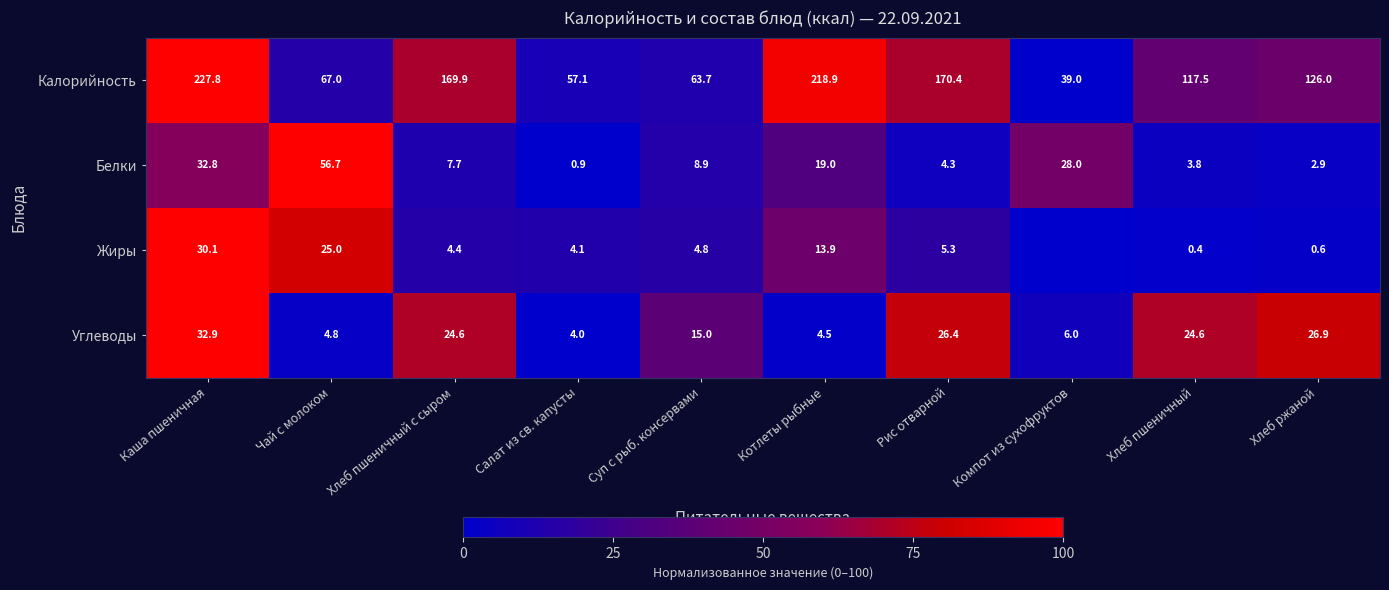

Is the value of Белки at Салат из св. капусты greater than the value of Жиры at Каша пшеничная?

No